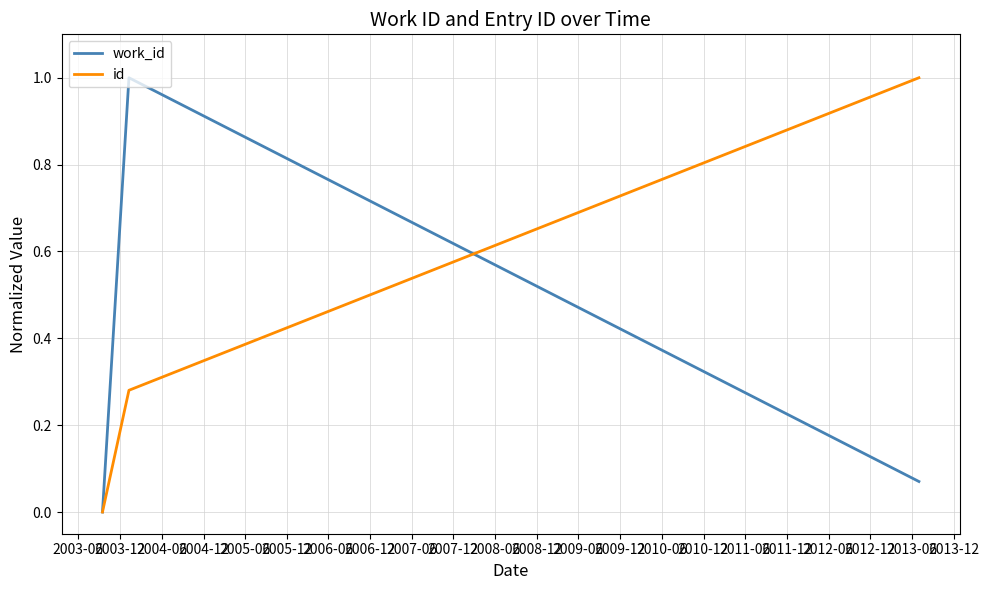

Does the chart have visible grid lines?

Yes